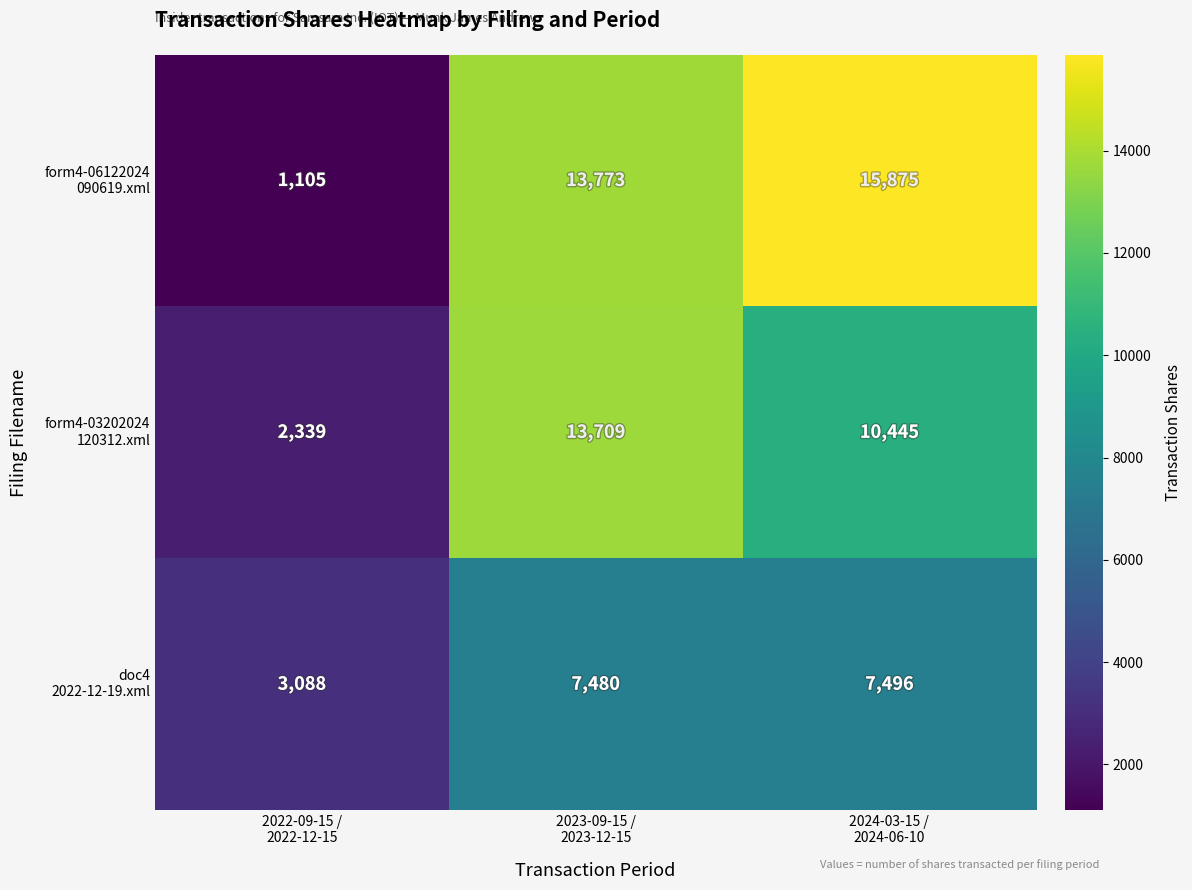

What is the smallest value displayed?

1105